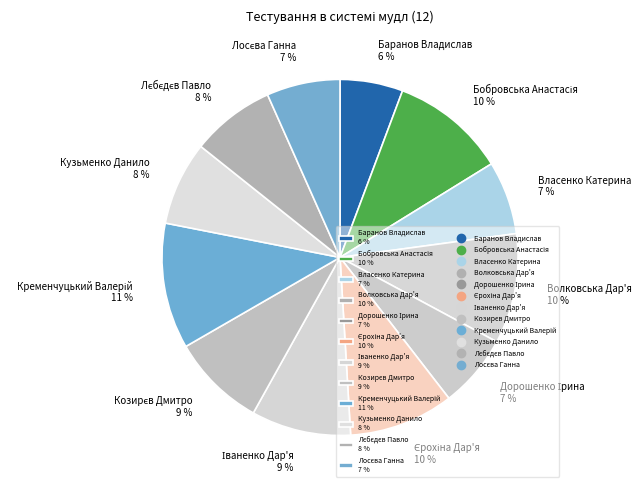

Is it true that Кузьменко Данило 8 % is 1% of the pie?

False